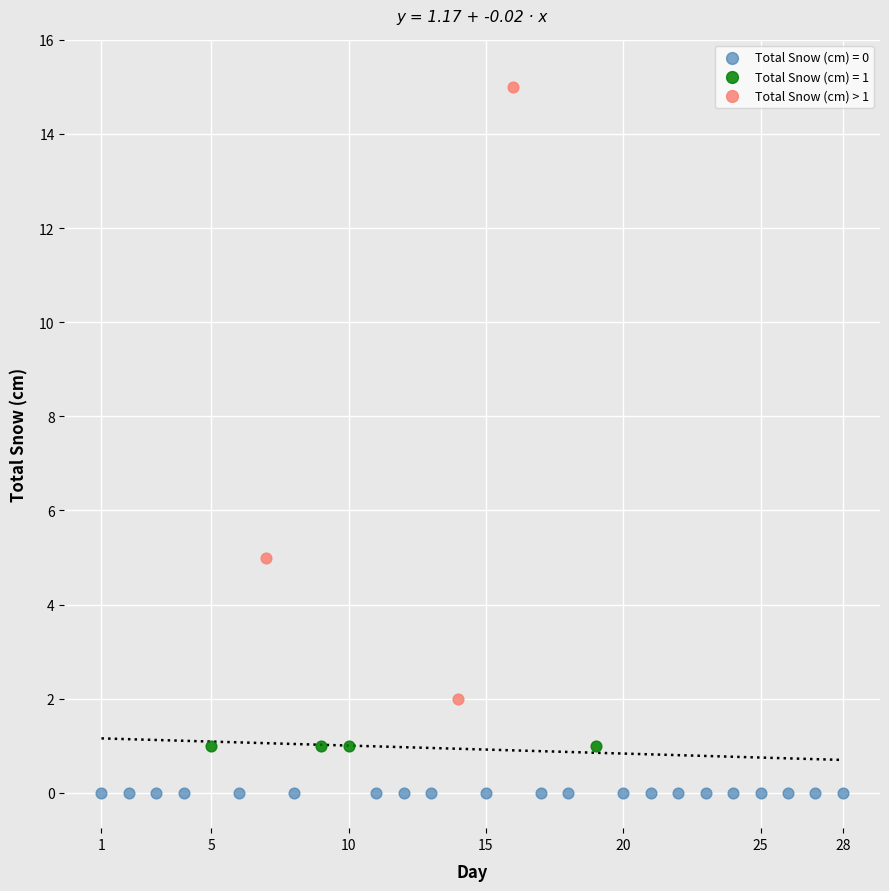

Which series contains the lowest Y value?

Total Snow (cm) = 0